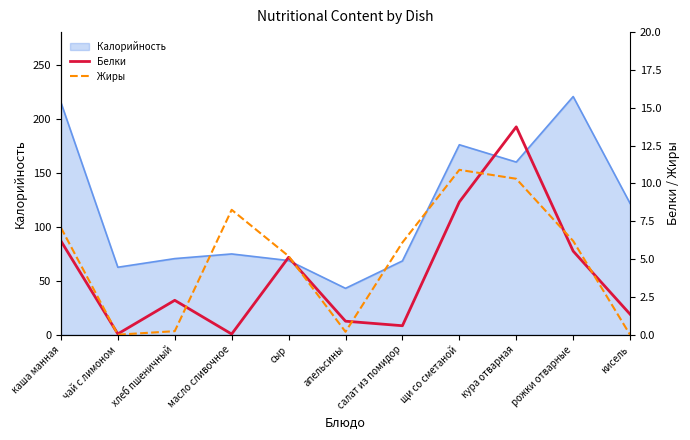

Read the Калорийность value at каша манная.

215.0